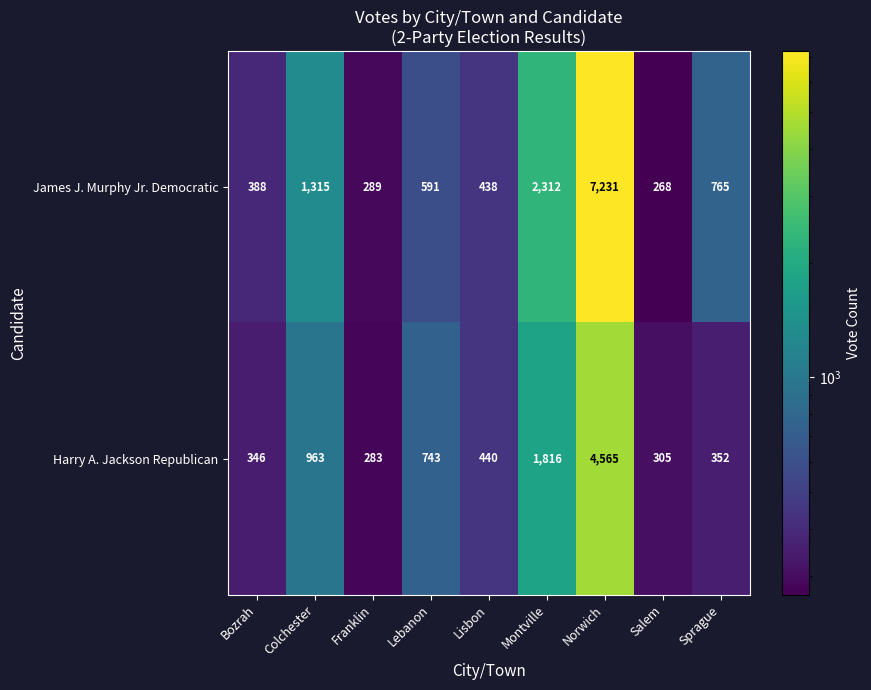

Reading left to right, extract all data points from this chart.

James J. Murphy Jr. Democratic: 388	1315	289	591	438	2312	7231	268	765
Harry A. Jackson Republican: 346	963	283	743	440	1816	4565	305	352